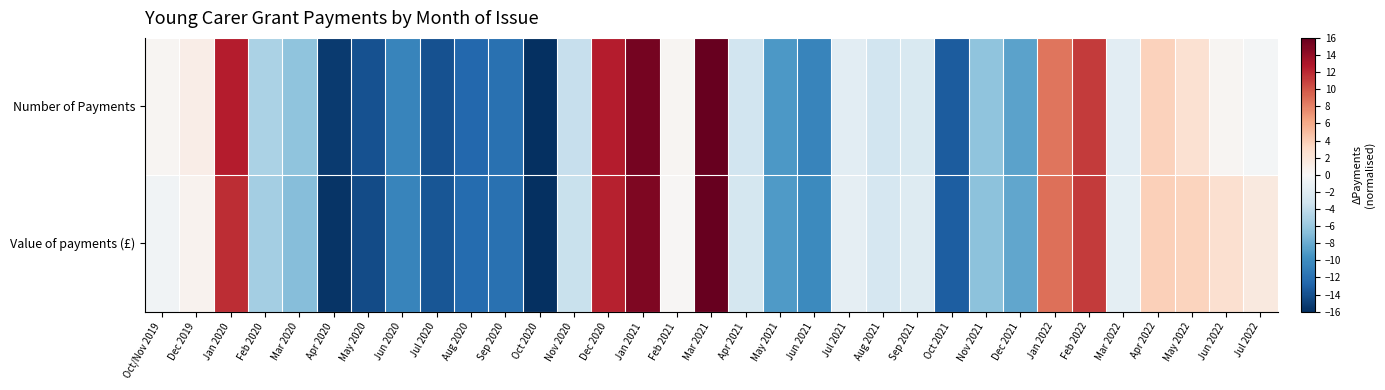

Reading left to right, list all the values displayed in this chart.

Number of Payments: Oct/Nov 2019=0.3	Dec 2019=1.0	Jan 2020=12.6	Feb 2020=-5.1	Mar 2020=-6.5	Apr 2020=-15.3	May 2020=-14.0	Jun 2020=-10.6	Jul 2020=-14.0	Aug 2020=-12.6	Sep 2020=-11.9	Oct 2020=-16.0	Nov 2020=-3.7	Dec 2020=12.6	Jan 2021=15.3	Feb 2021=0.3	Mar 2021=16.0	Apr 2021=-3.1	May 2021=-9.2	Jun 2021=-10.6	Jul 2021=-1.7	Aug 2021=-3.1	Sep 2021=-2.4	Oct 2021=-13.3	Nov 2021=-6.5	Dec 2021=-8.5	Jan 2022=8.5	Feb 2022=11.2	Mar 2022=-1.7	Apr 2022=3.7	May 2022=2.4	Jun 2022=0.3	Jul 2022=-0.3
Value of payments (£): Oct/Nov 2019=-0.6	Dec 2019=0.6	Jan 2020=11.8	Feb 2020=-5.5	Mar 2020=-6.8	Apr 2020=-15.7	May 2020=-14.3	Jun 2020=-10.5	Jul 2020=-13.7	Aug 2020=-12.4	Sep 2020=-12.0	Oct 2020=-16.0	Nov 2020=-3.6	Dec 2020=12.4	Jan 2021=14.9	Feb 2021=0.2	Mar 2021=16.0	Apr 2021=-2.8	May 2021=-9.1	Jun 2021=-10.1	Jul 2021=-1.4	Aug 2021=-2.6	Sep 2021=-2.1	Oct 2021=-13.1	Nov 2021=-6.6	Dec 2021=-8.4	Jan 2022=8.8	Feb 2022=11.1	Mar 2022=-1.5	Apr 2022=3.8	May 2022=3.5	Jun 2022=2.5	Jul 2022=1.6